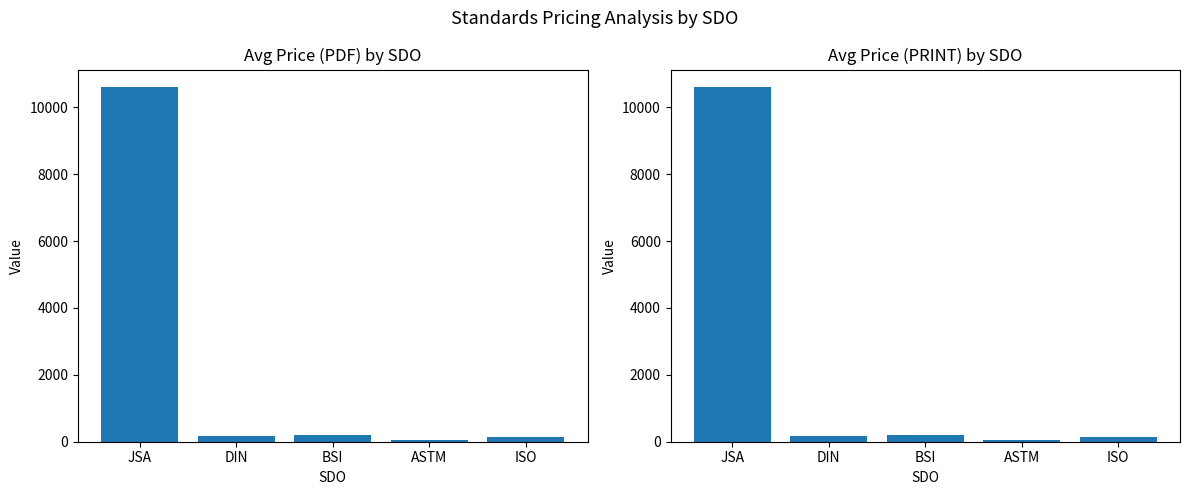

What is the difference between the Price (PDF) values at DIN and ISO?

2.7